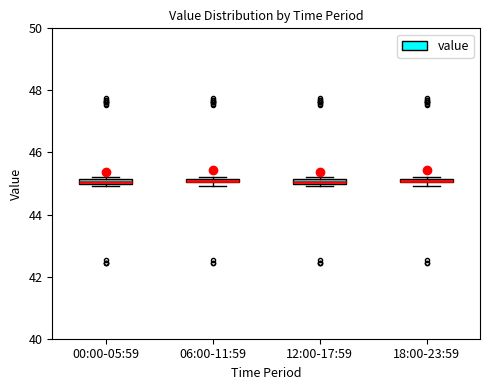

Where is the lower edge of the box for 00:00-05:59 on the y-axis? The values are not printed on the chart, so give them approximately, as read against the axis.

45.0